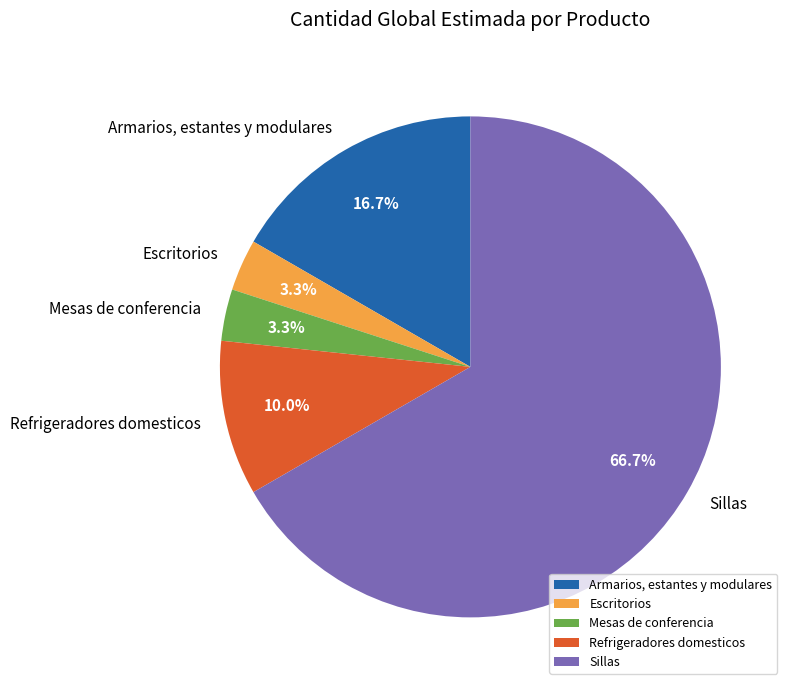

Does Sillas represent more than half of the total?

Yes